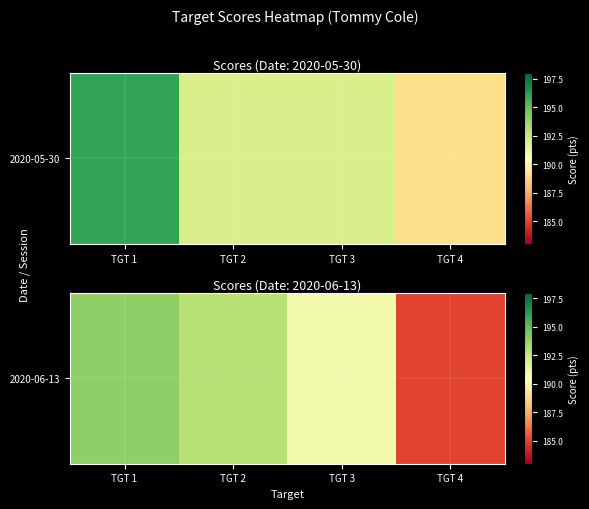

Rank the categories by value from lowest to highest.

TGT 4, TGT 3, TGT 2, TGT 1